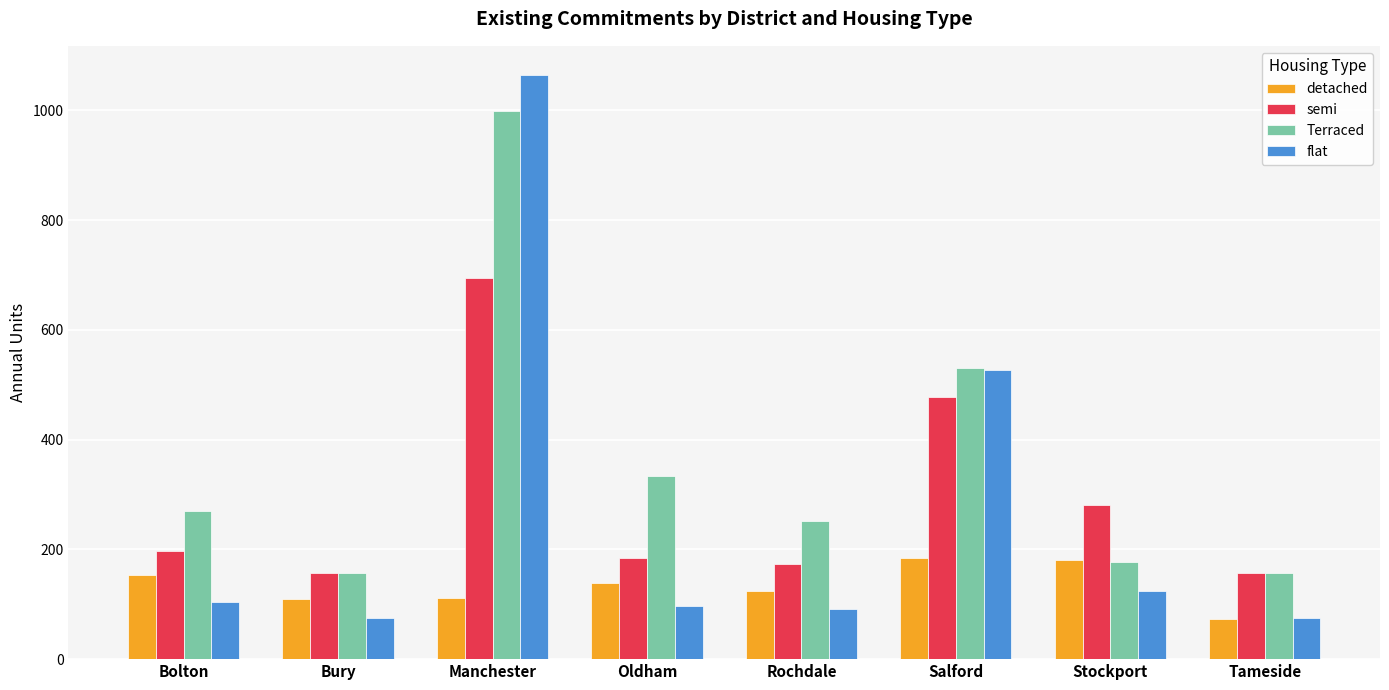

What is the label of the 5th bar from the left?

Rochdale